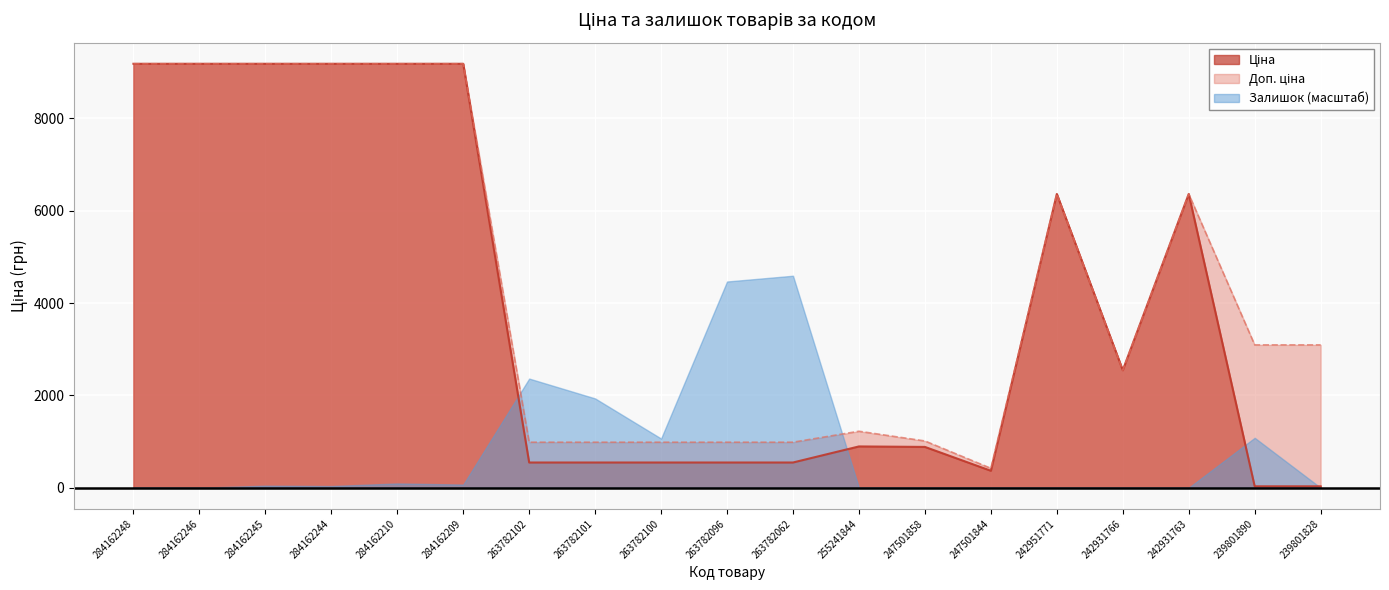

What is the sum of the Доп. ціна values at 242951771 and 284162245?

15549.5